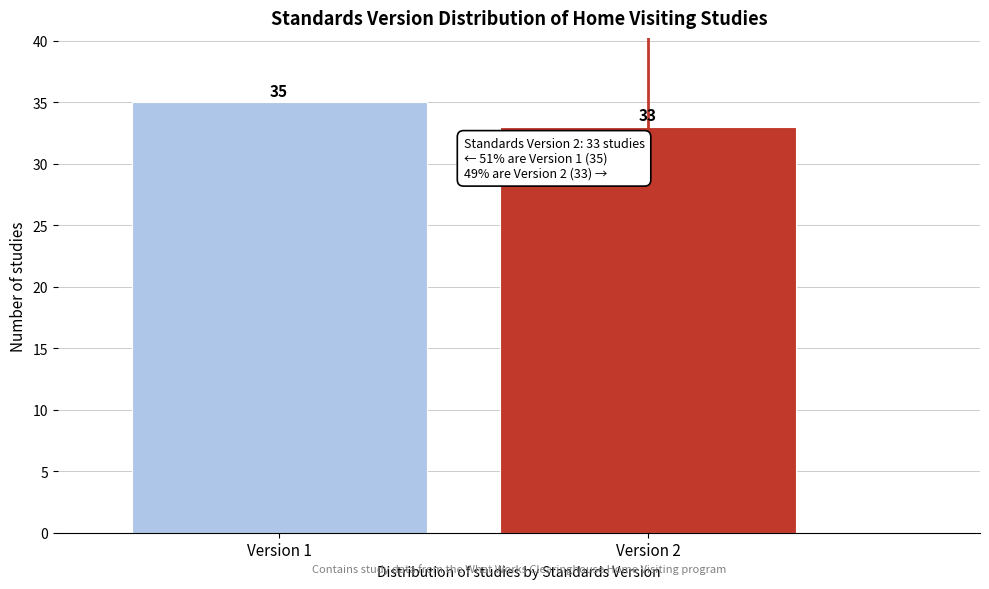

Reading left to right, list all the values displayed in this chart.

35	33